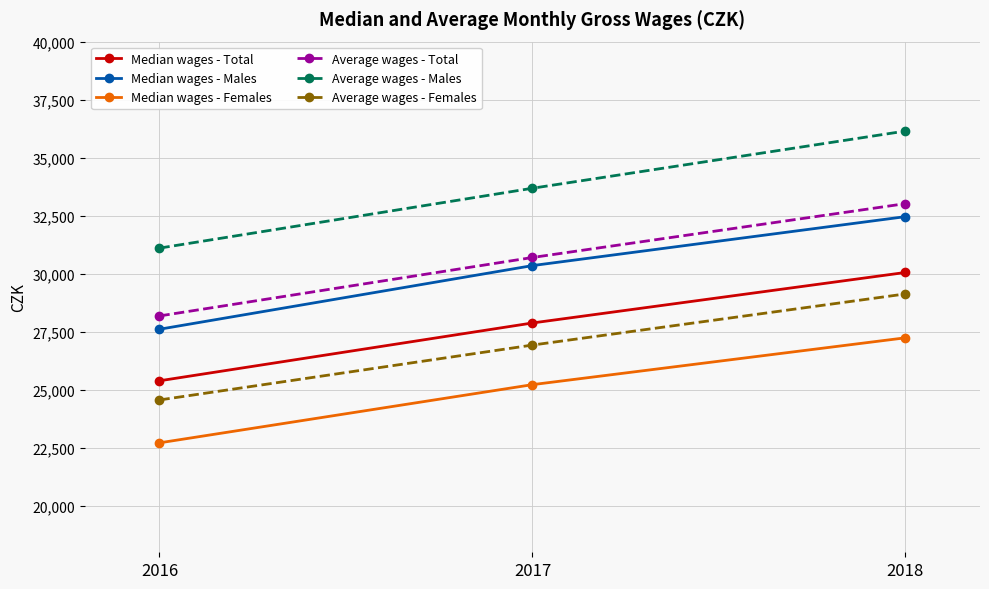

What is the value of the Average wages - Females point at the 1st from the left?

24562